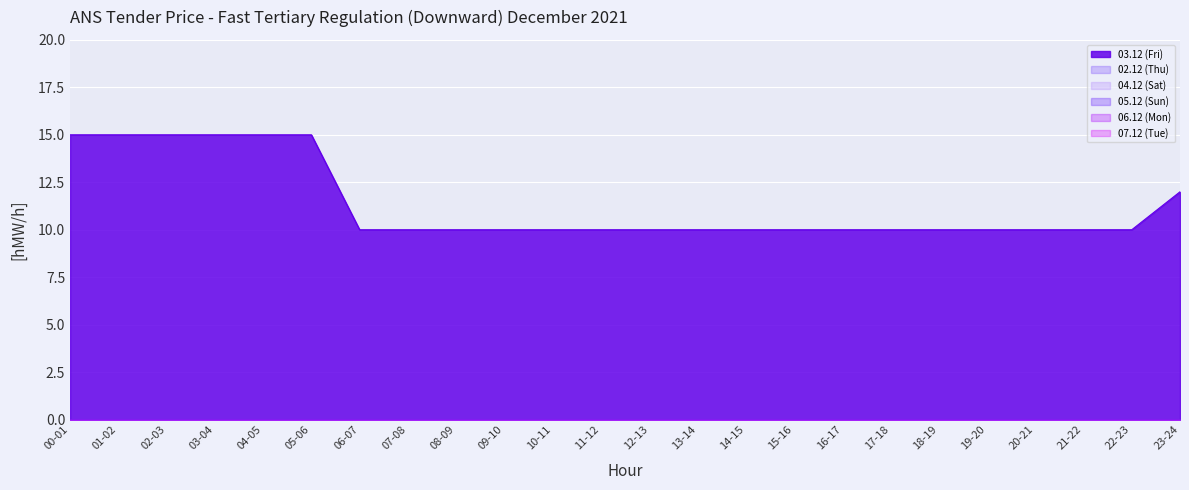

Which series has the widest spread of values?

03.12 (Fri)